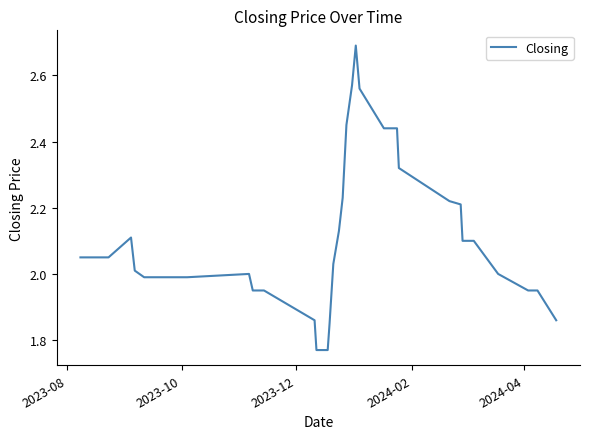

What is the difference between the maximum and minimum values?

0.9